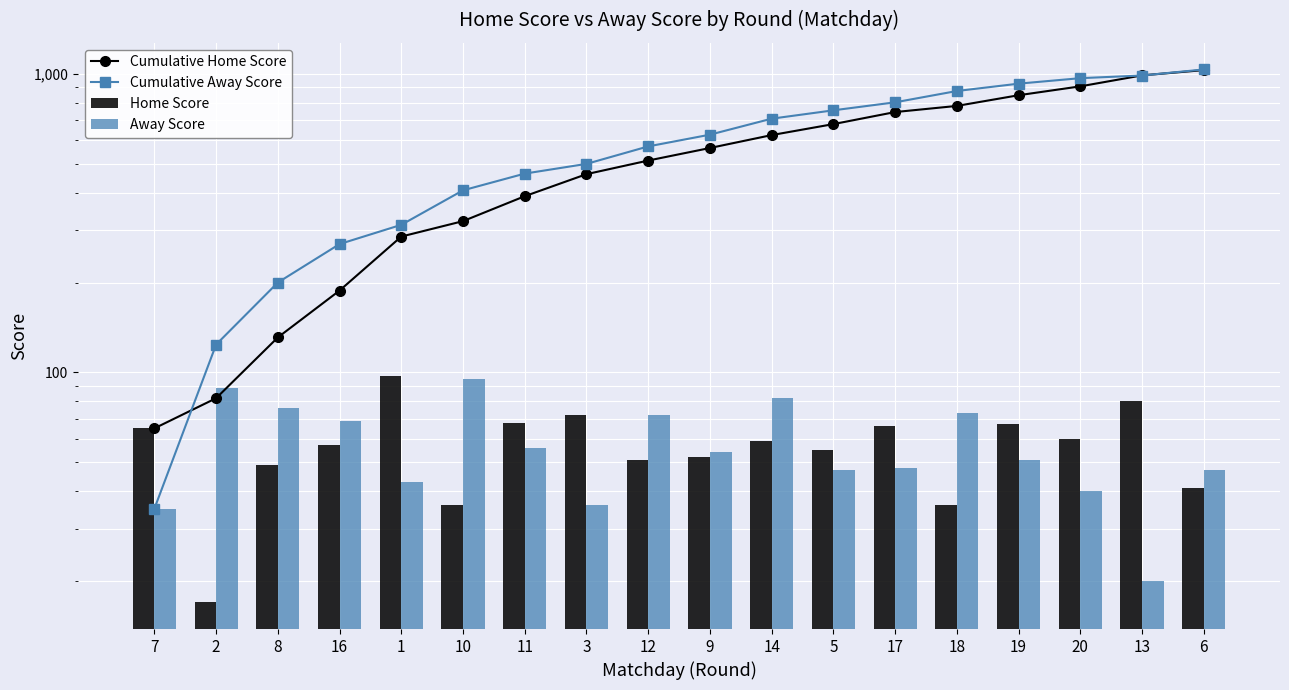

Where is Cumulative Away Score nearest to the value 534?

3